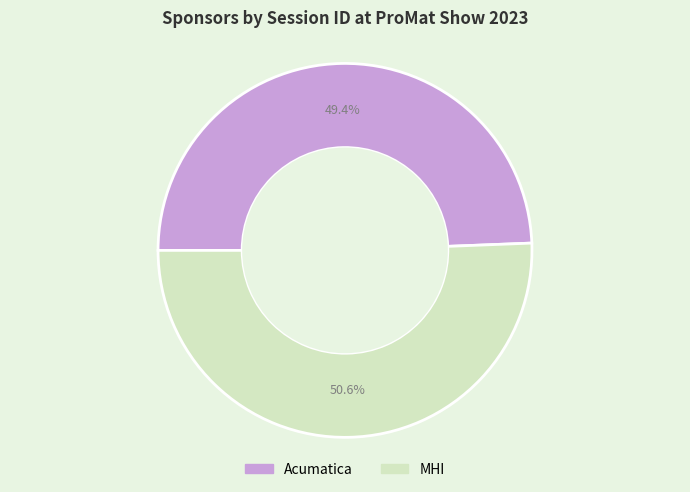

Is it true that MHI is 42% of the pie?

False